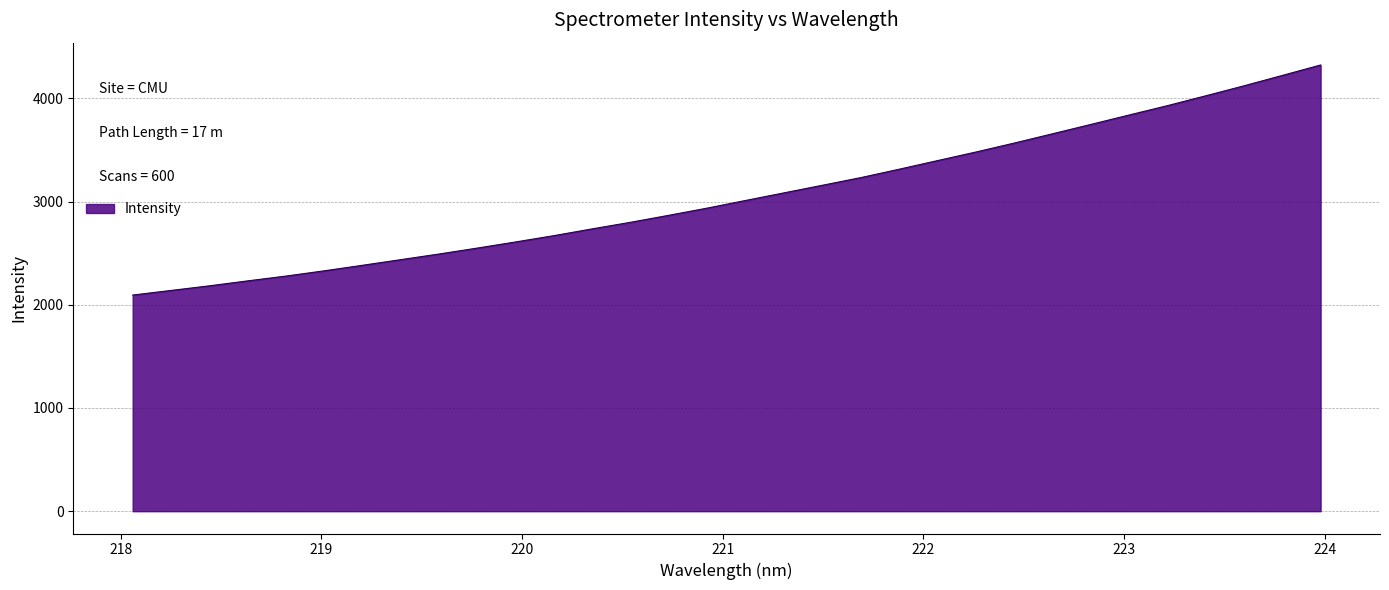

What is the smallest value displayed?

2094.3